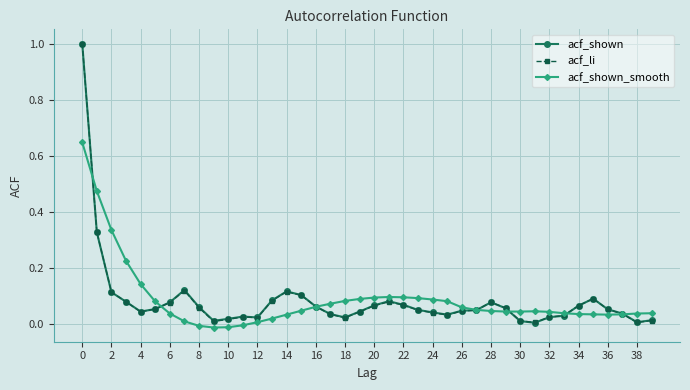

How many values in acf_shown_smooth are above zero?

36